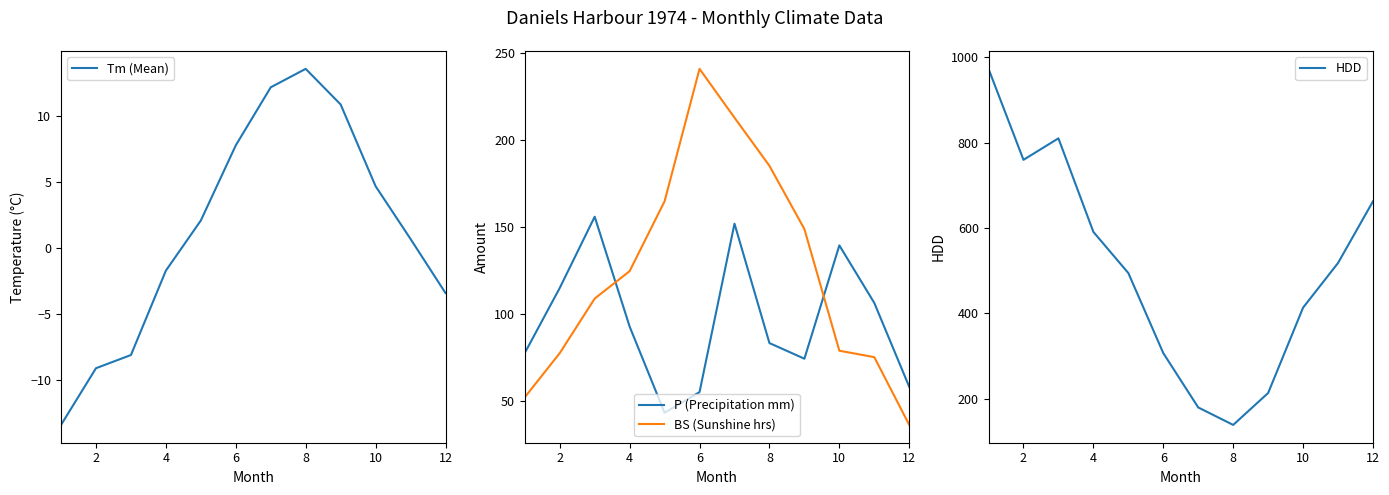

Which series has the largest range (max minus min)?

HDD